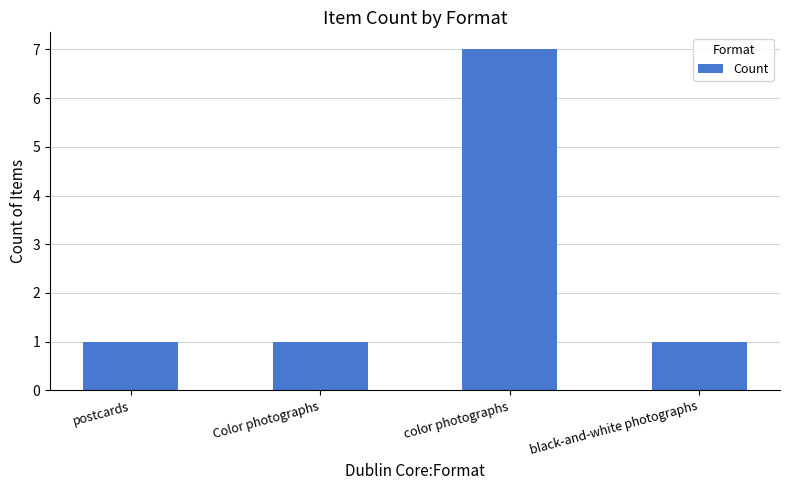

What is the change in value from postcards to color photographs?

+6